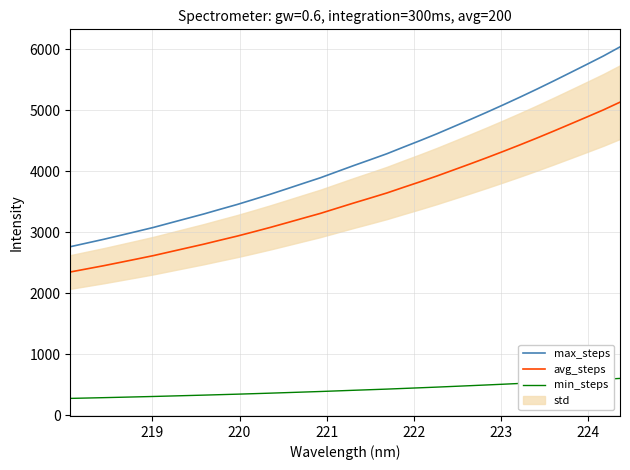

Count the number of categories in the chart.

34